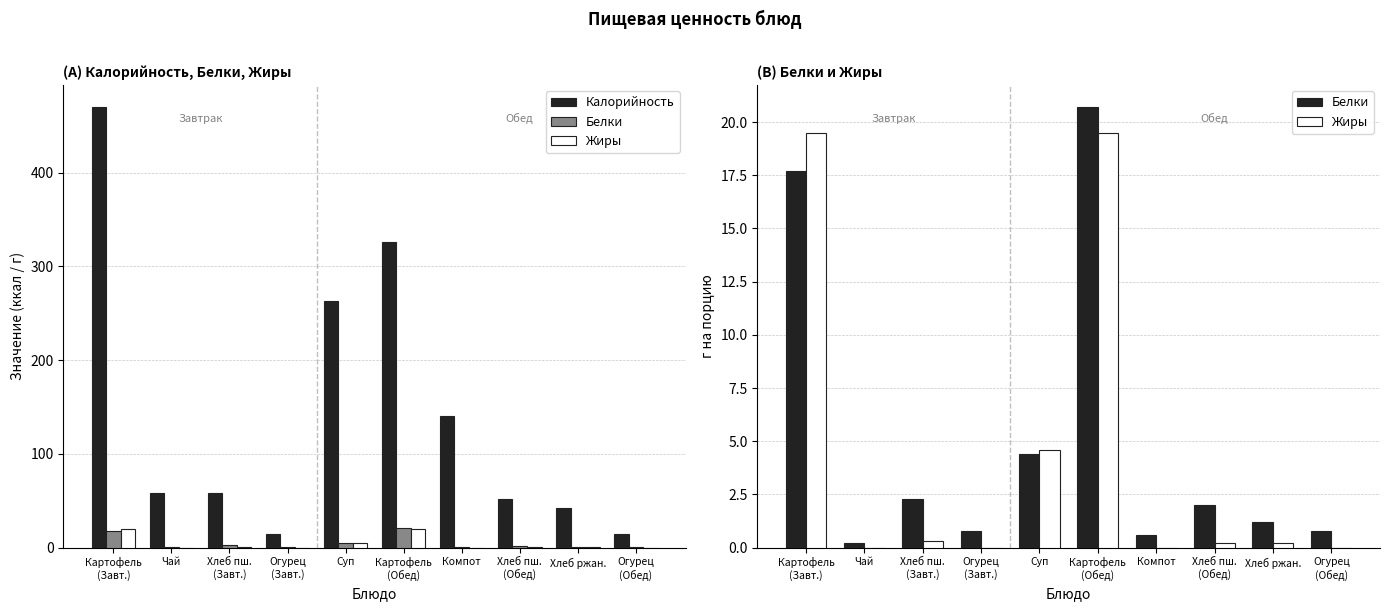

Which series has the widest spread of values?

Калорийность